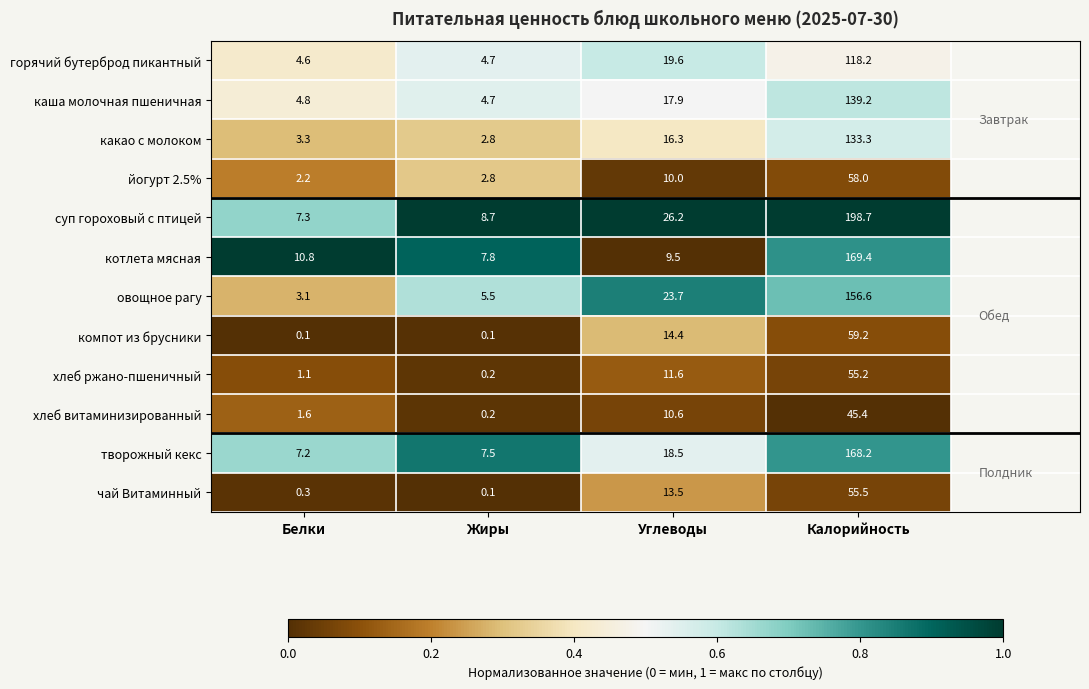

What is the lowest value of the творожный кекс series?

7.2